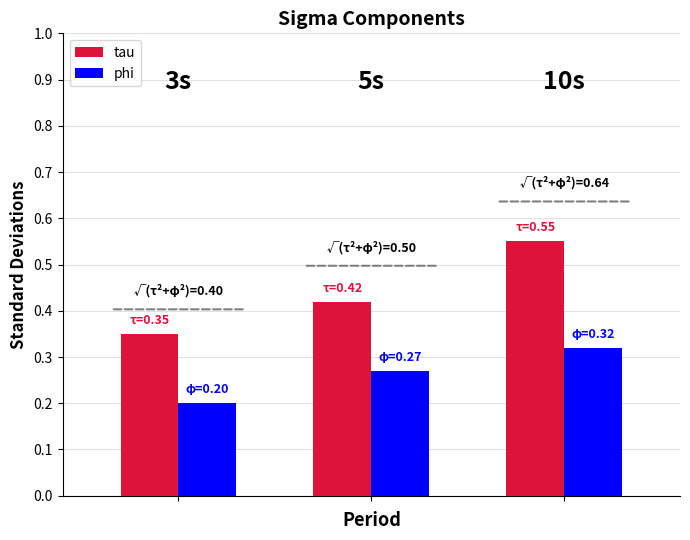

List the series in order of their peak value, lowest first.

phi, tau